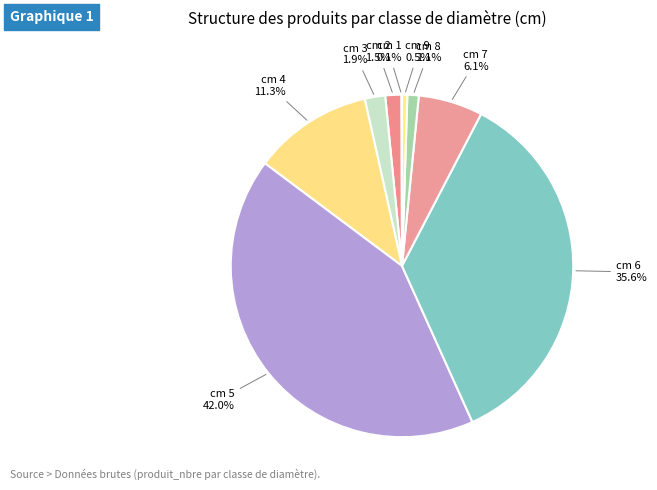

What is the total percentage of cm 8 and cm 6?

36.7%